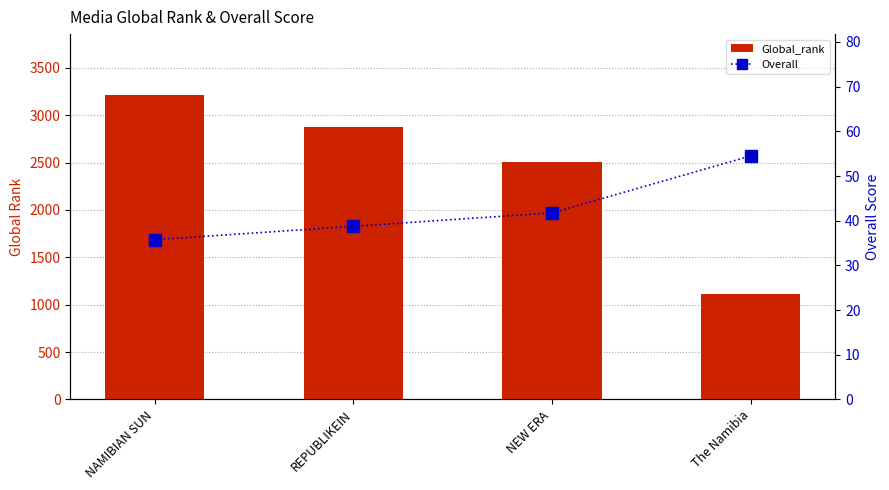

What is the sum of the Global_rank values at NAMIBIAN SUN and The Namibia?

4330.0